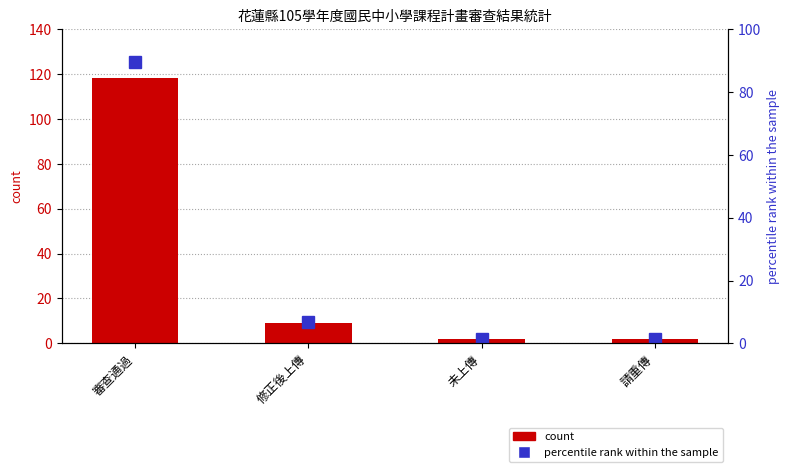

What position from the left is 修正後上傳?

2